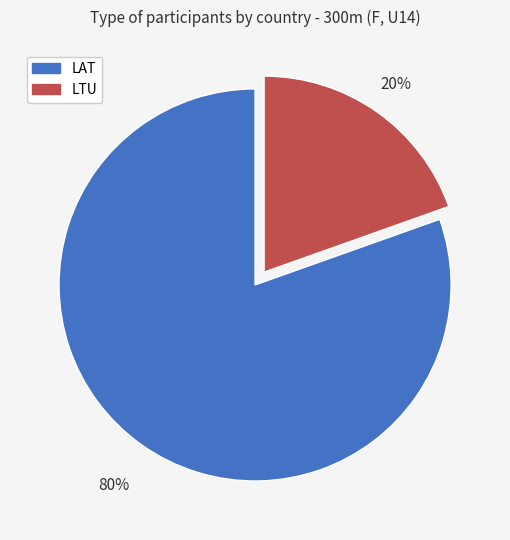

Is it true that LAT is 73% of the pie?

False